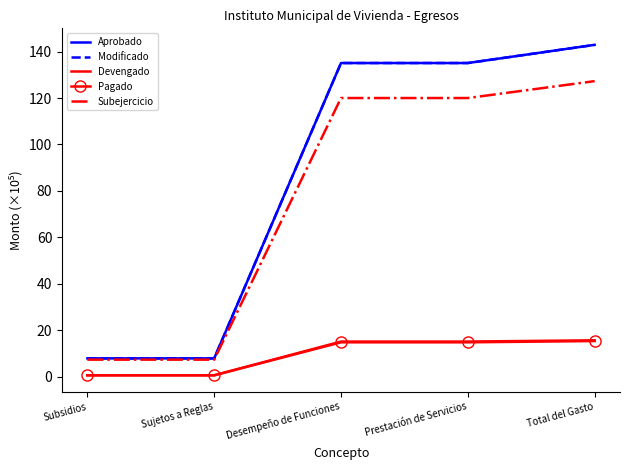

What is the smallest value displayed?

0.5